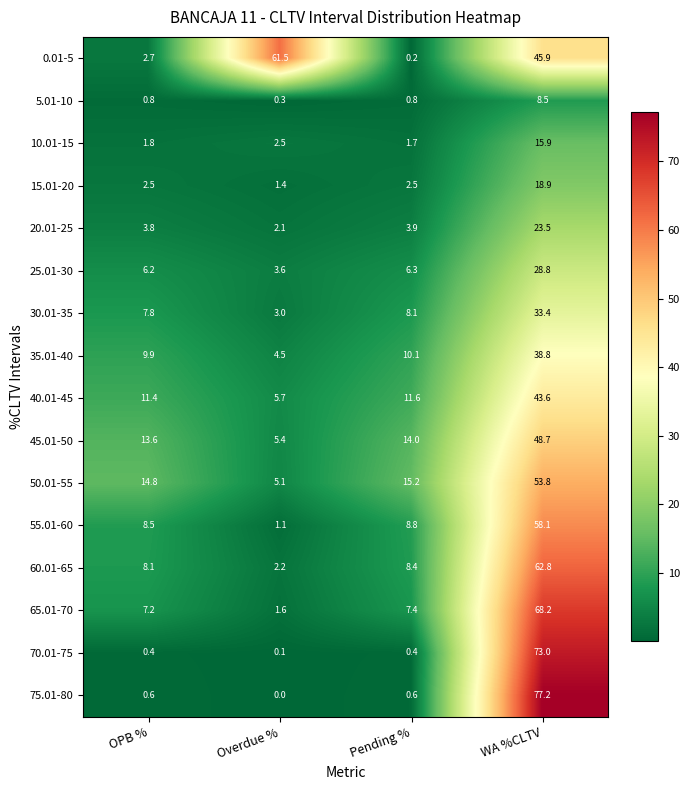

At how many categories does at least one series exceed 21?

2